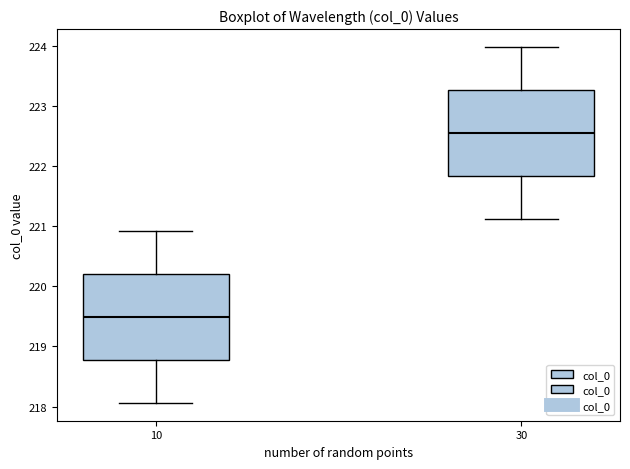

Which box's median line is the lowest?

10